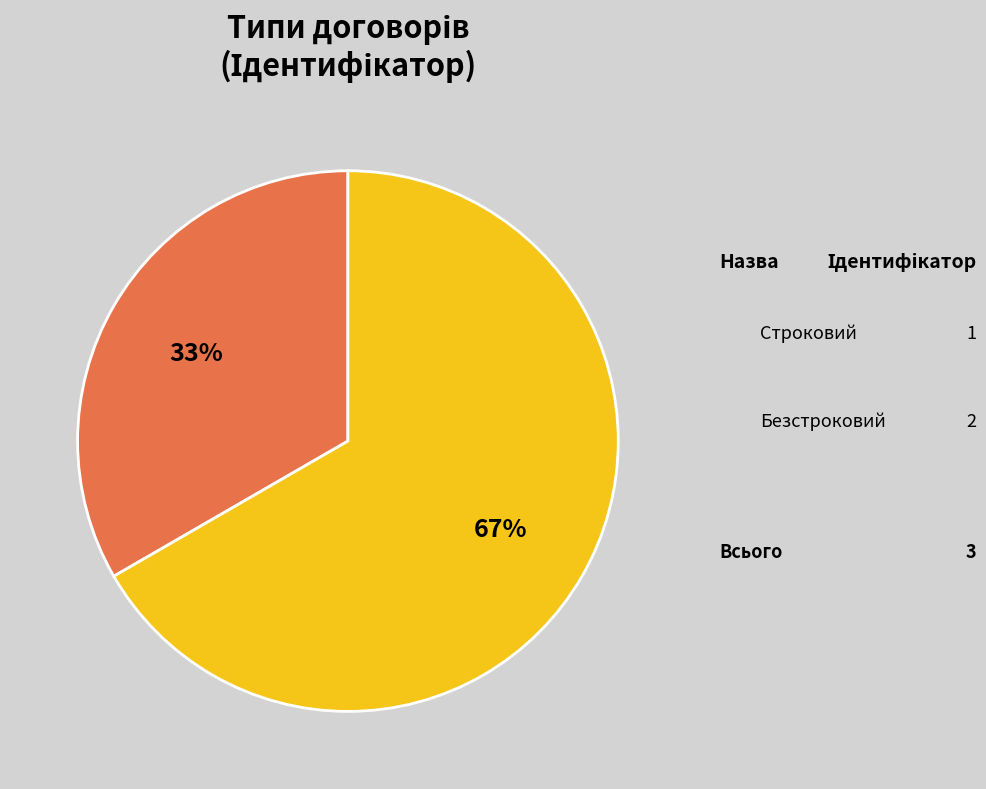

Which category accounts for the majority?

Безстроковий